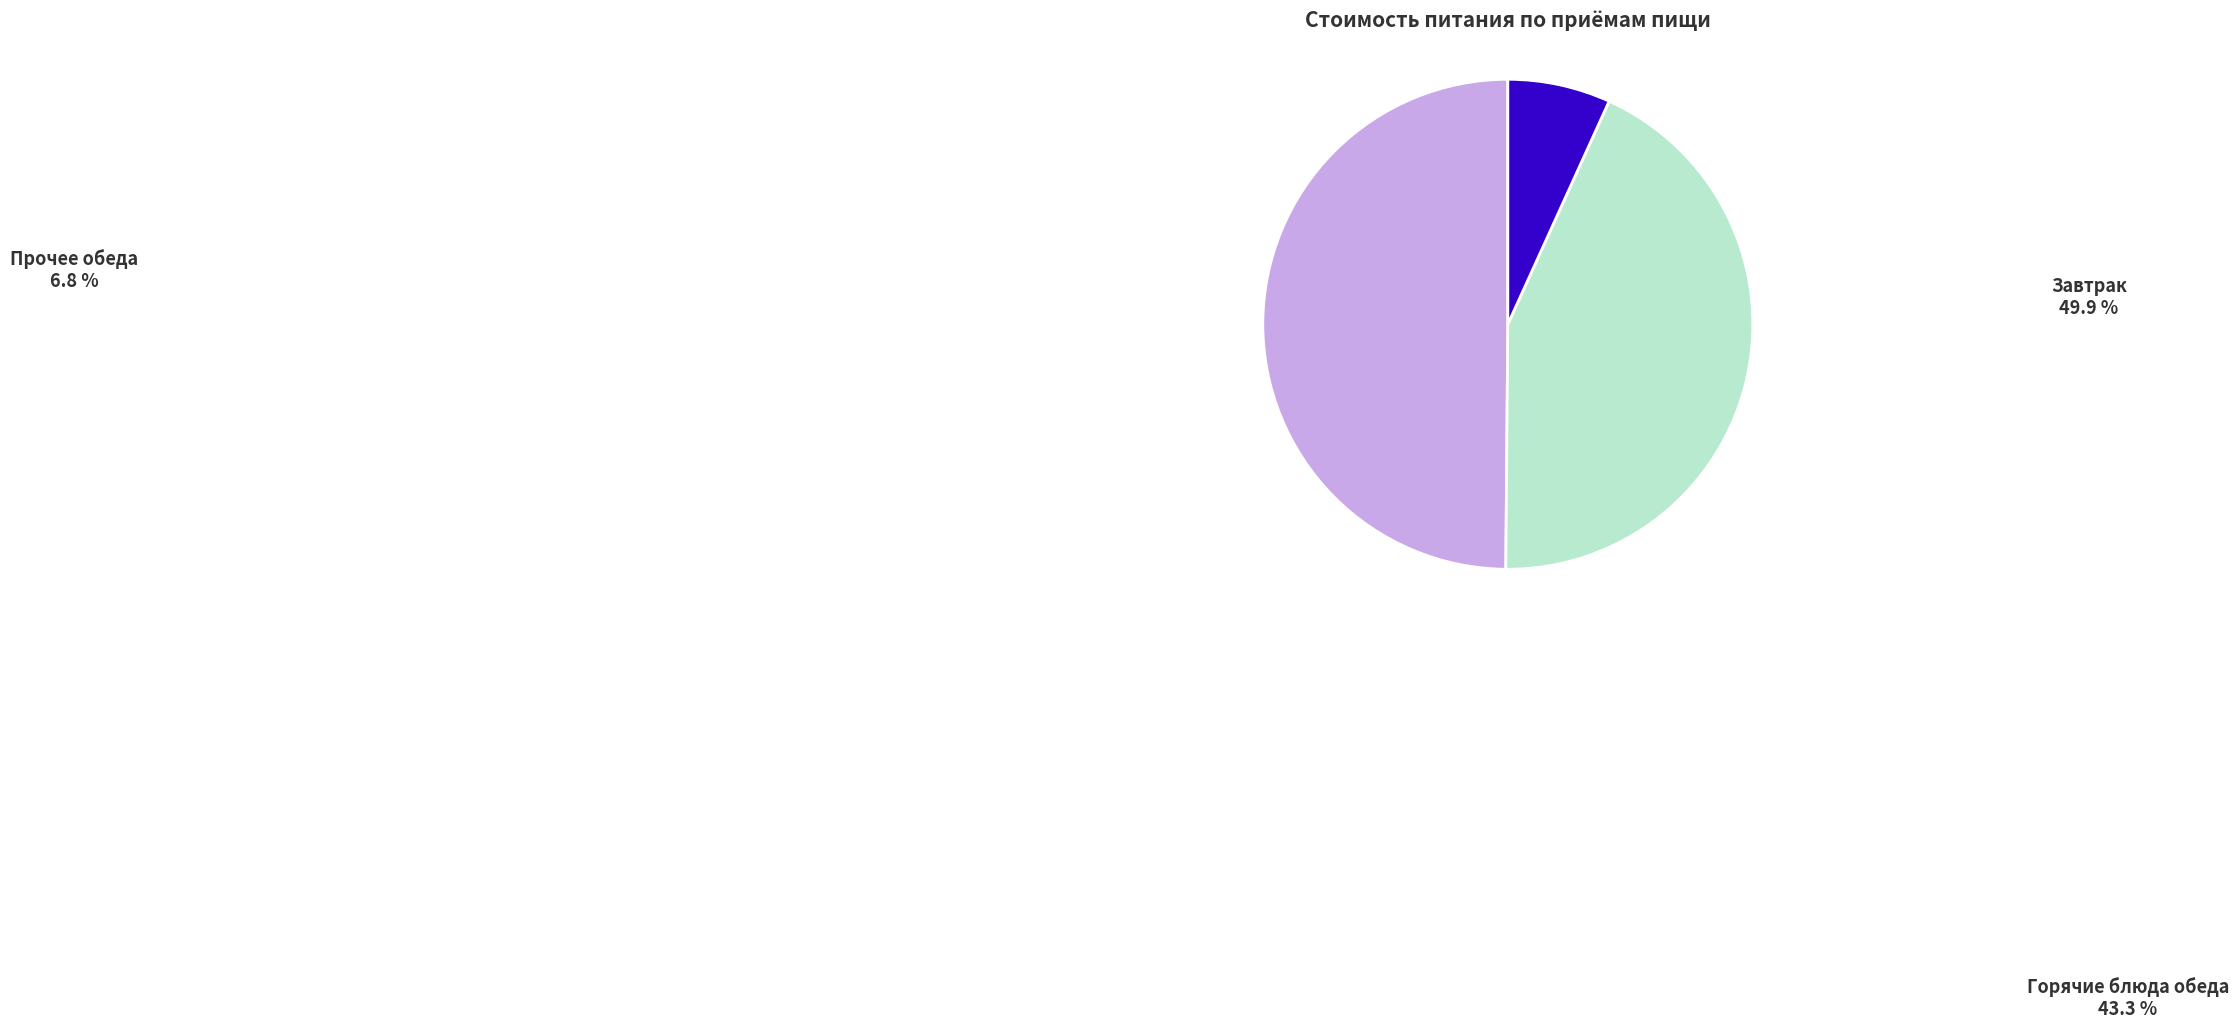

Does Завтрак represent more than half of the total?

No